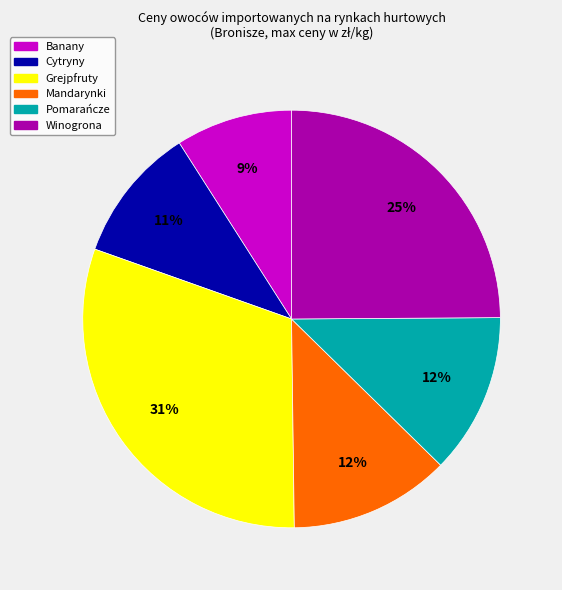

The Mandarynki slice represents 12% of the pie. True or false?

True